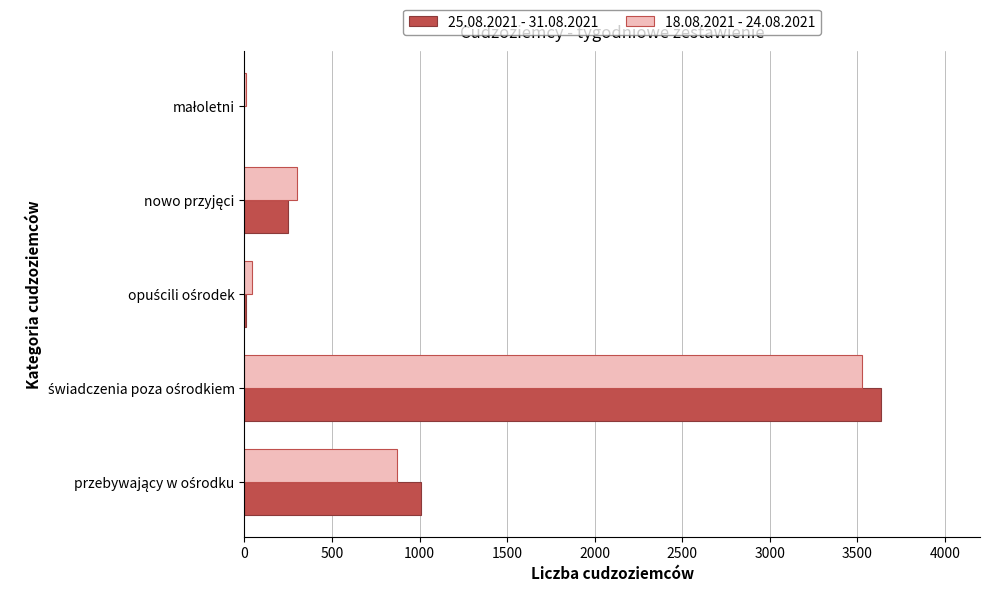

What is the maximum value shown in the chart?

3634